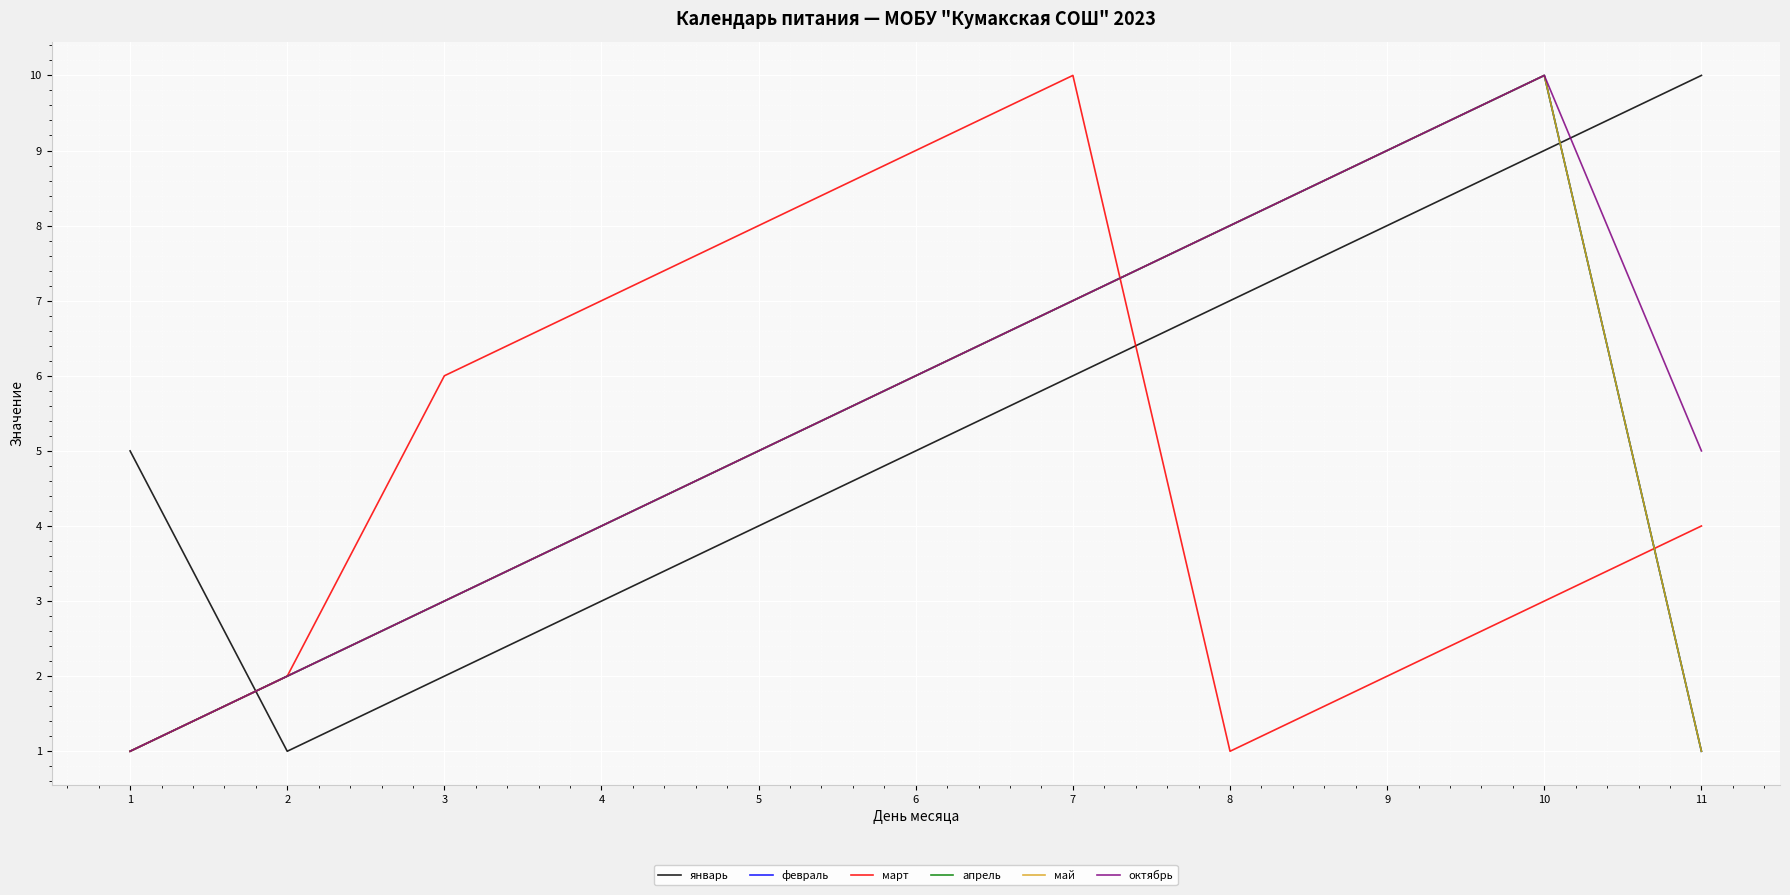

Reading right to left, what are all the values shown in this chart?

январь: 10	9	8	7	6	5	4	3	2	1	5
февраль: 1	10	9	8	7	6	5	4	3	2	1
март: 4	3	2	1	10	9	8	7	6	2	1
апрель: 1	10	9	8	7	6	5	4	3	2	1
май: 1	10	9	8	7	6	5	4	3	2	1
октябрь: 5	10	9	8	7	6	5	4	3	2	1